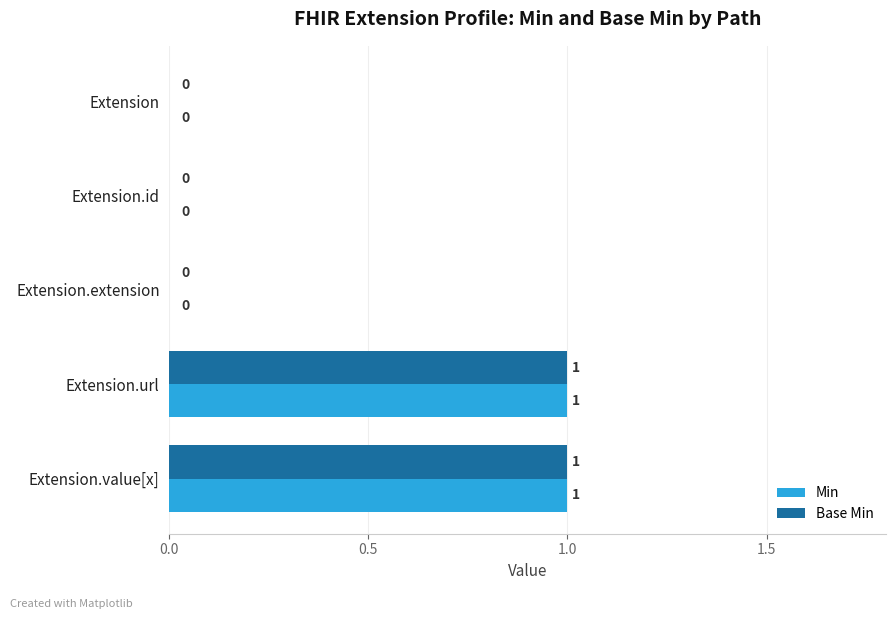

True or false: Base Min has a value of 1 at Extension.

False